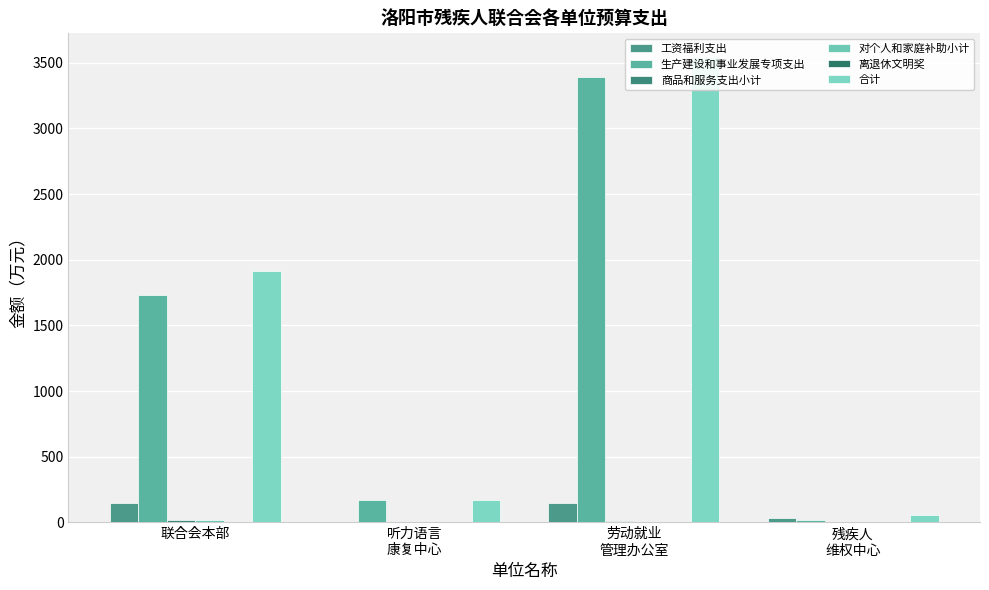

Which series changed the most between 听力语言
康复中心 and 劳动就业
管理办公室?

合计